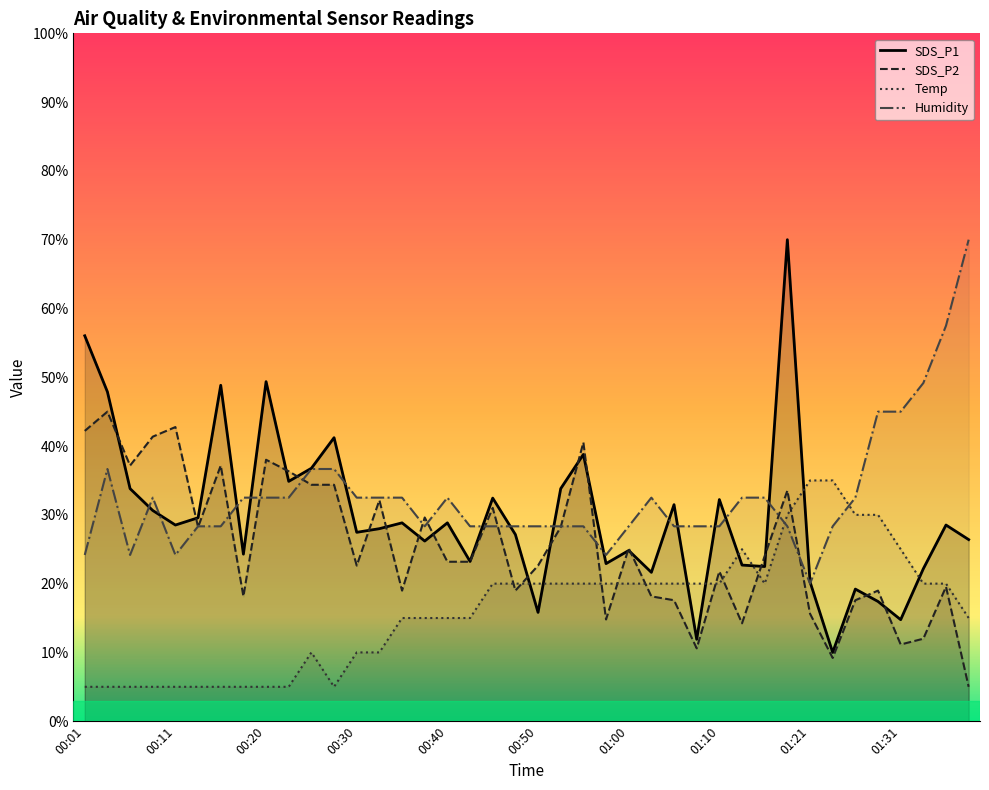

List the series in order of their peak value, lowest first.

Temp, SDS_P2, SDS_P1, Humidity